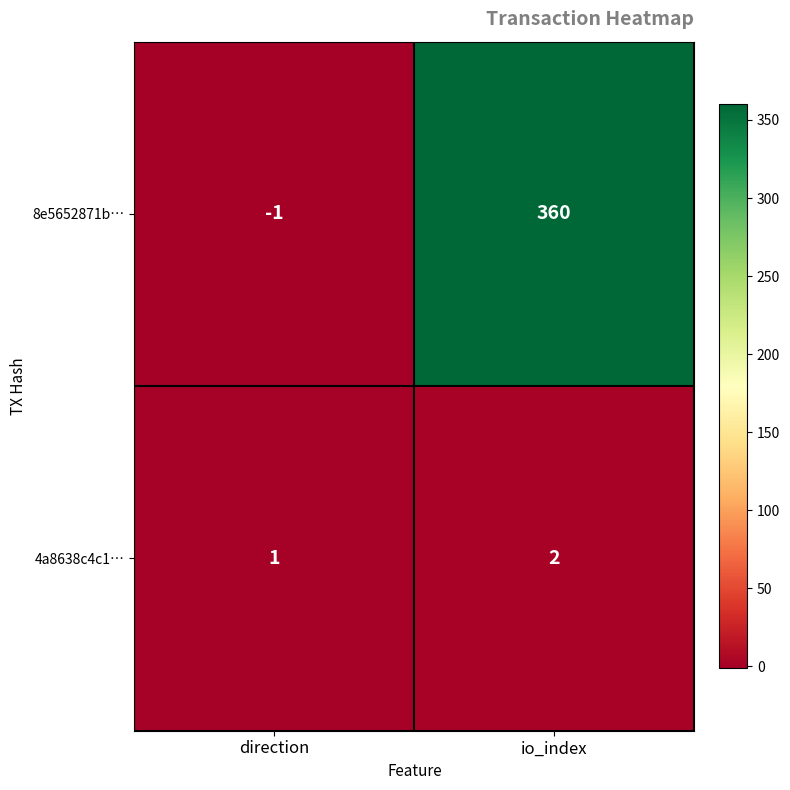

At which category is the sum across all series the highest?

io_index